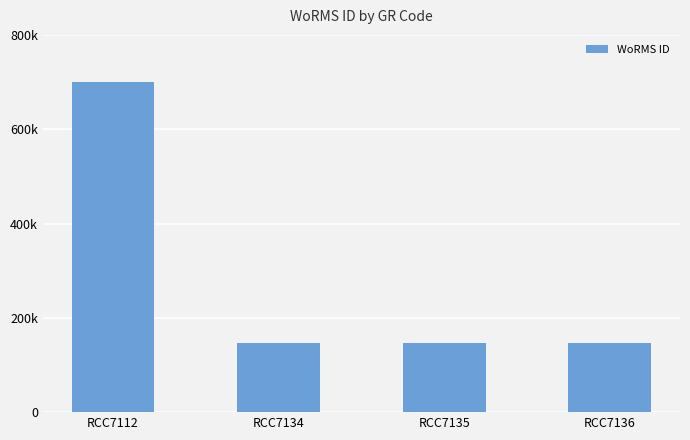

The value at RCC7112 is 1134092. True or false?

False